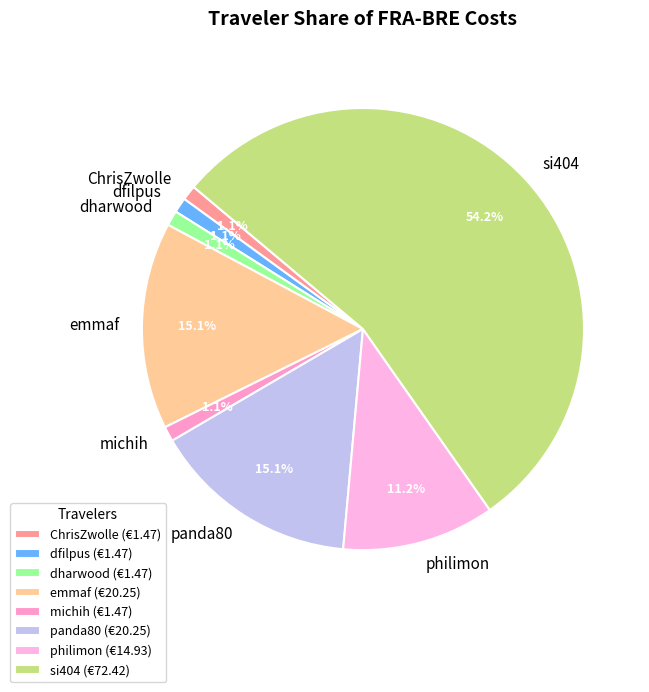

Which slice is the largest?

si404